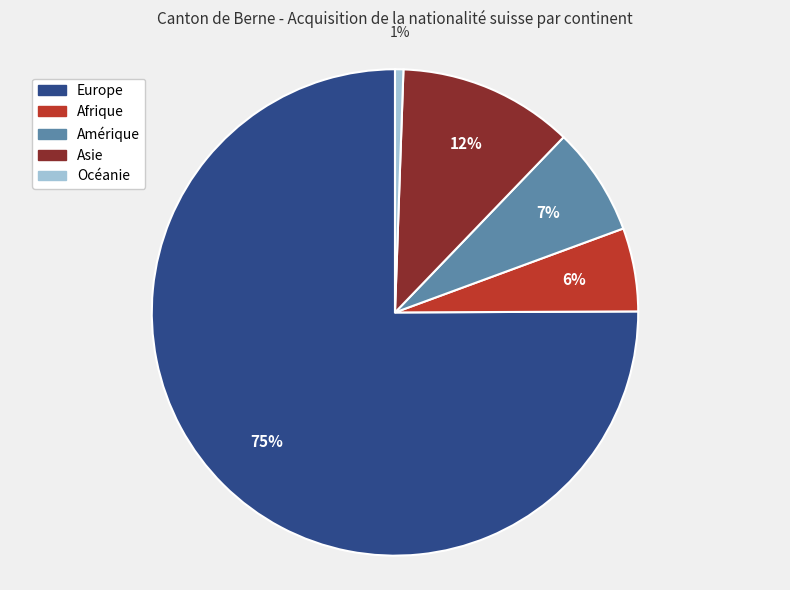

The Océanie slice represents 1% of the pie. True or false?

True